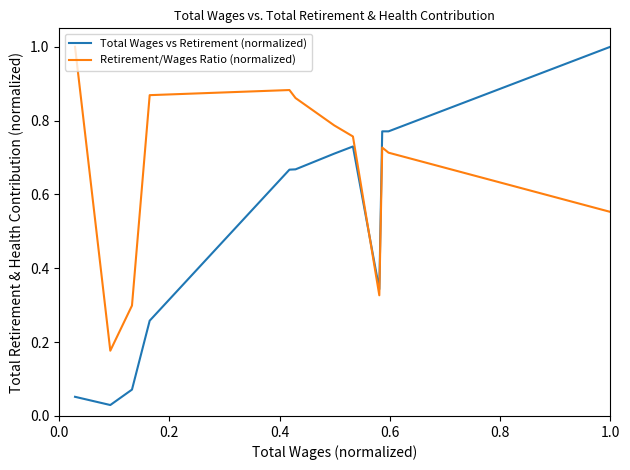

Rank the series by their average value, from lowest to highest.

Total Wages vs Retirement (normalized), Retirement/Wages Ratio (normalized)